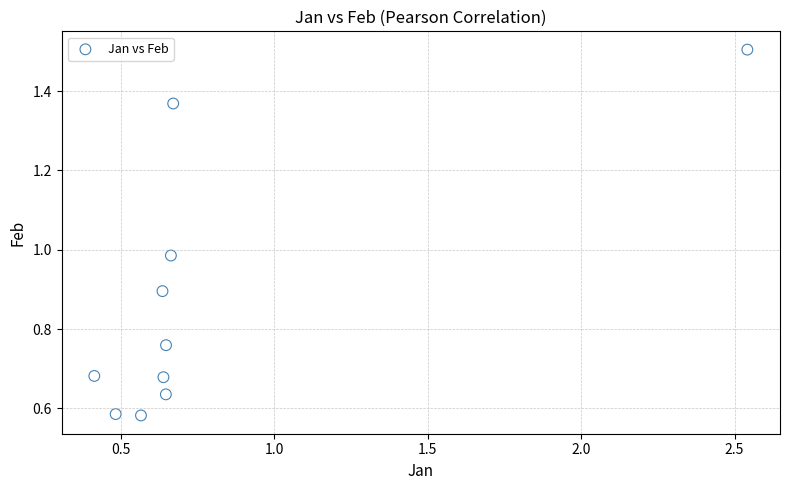

What is the range of Y values (max minus min)?

0.9